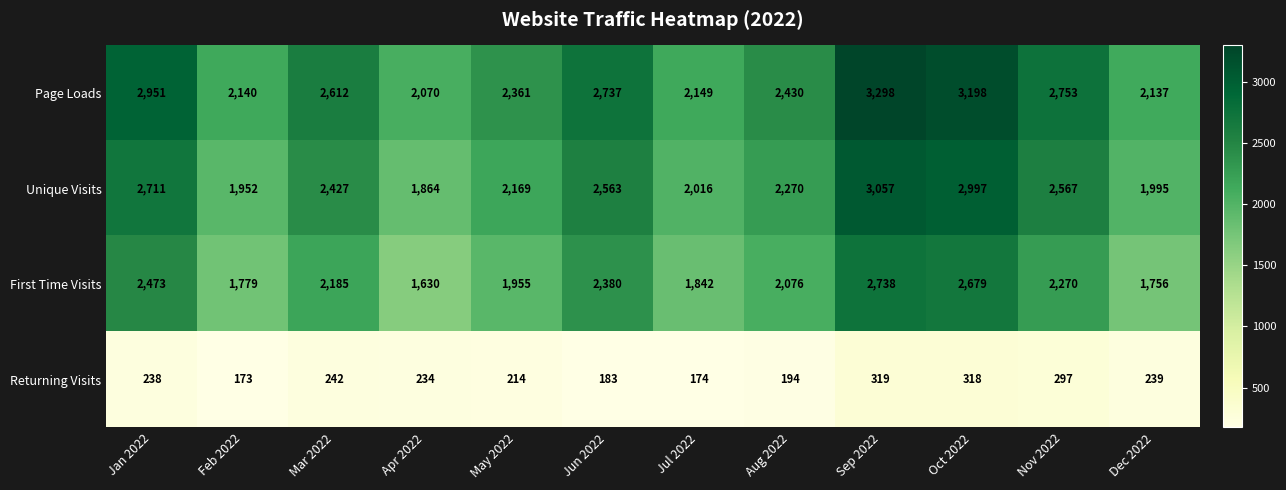

Is it true that Returning Visits equals 319 at Sep 2022?

True